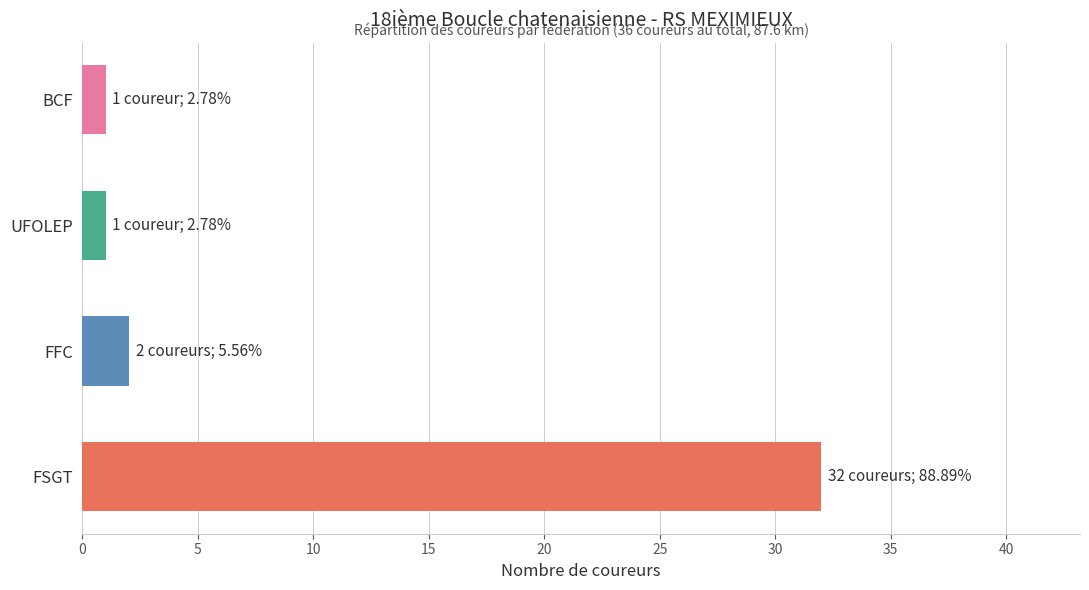

What is the sum of all values?

36